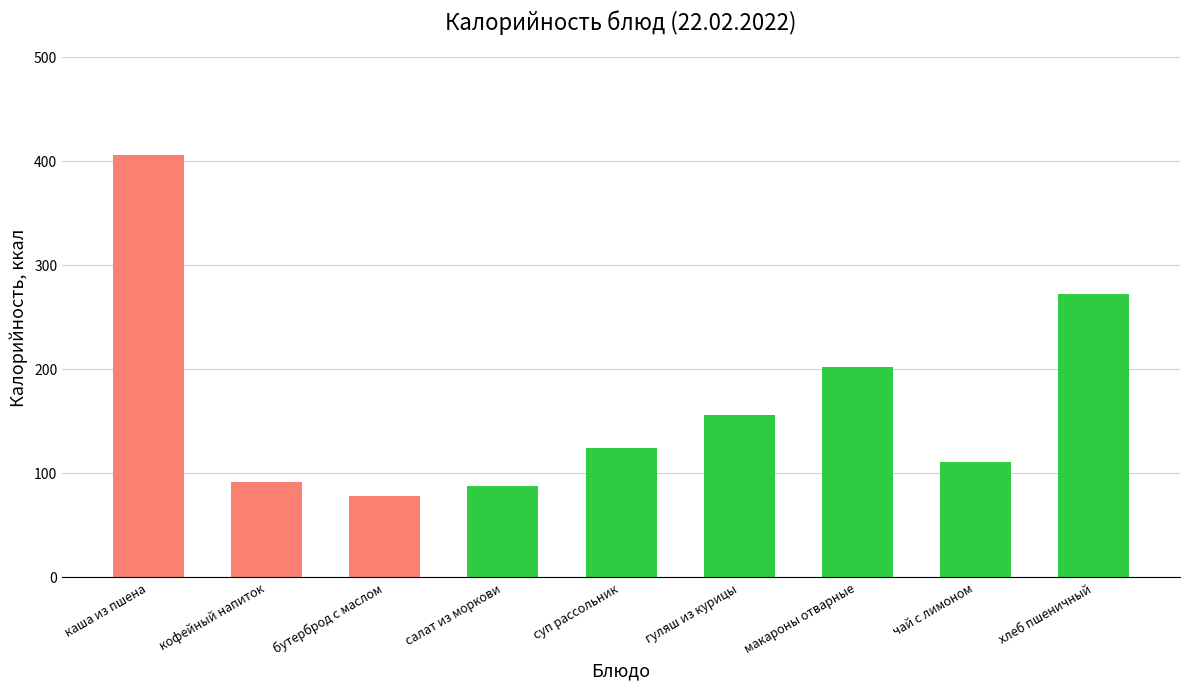

List the labels in order of value, largest first.

каша из пшена, хлеб пшеничный, макароны отварные, гуляш из курицы, суп рассольник, чай с лимоном, кофейный напиток, салат из моркови, бутерброд с маслом